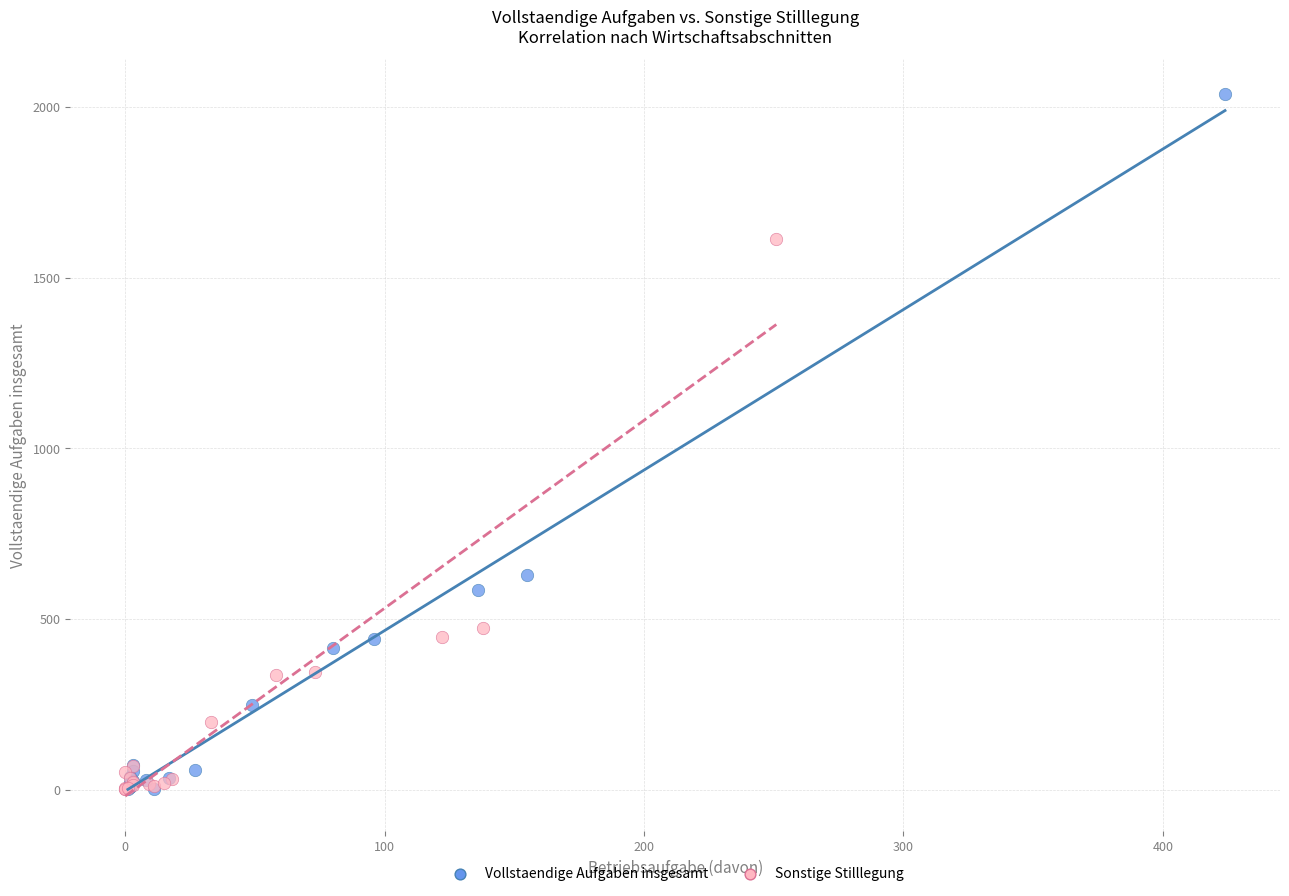

Which series has the widest spread of Y values?

Vollstaendige Aufgaben insgesamt